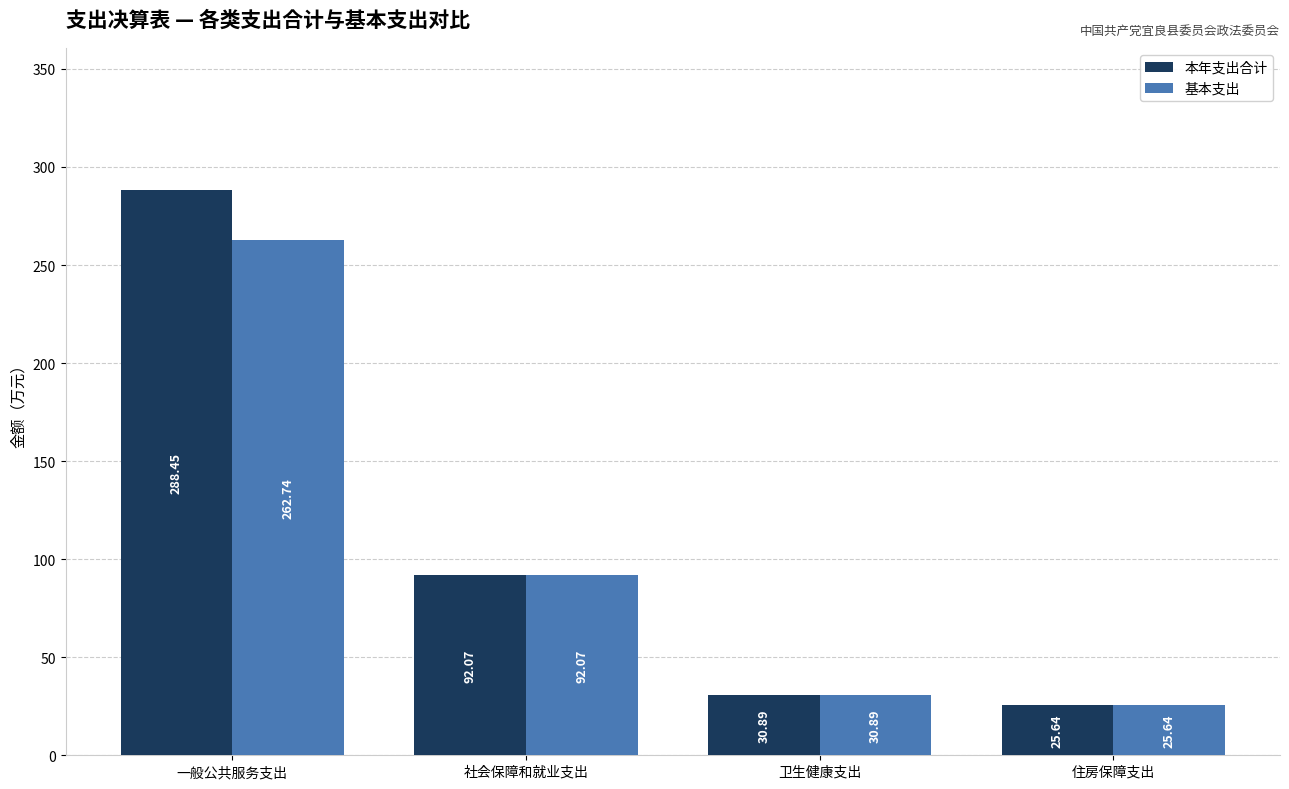

What is the difference between the maximum and minimum values in the 基本支出 series?

237.1